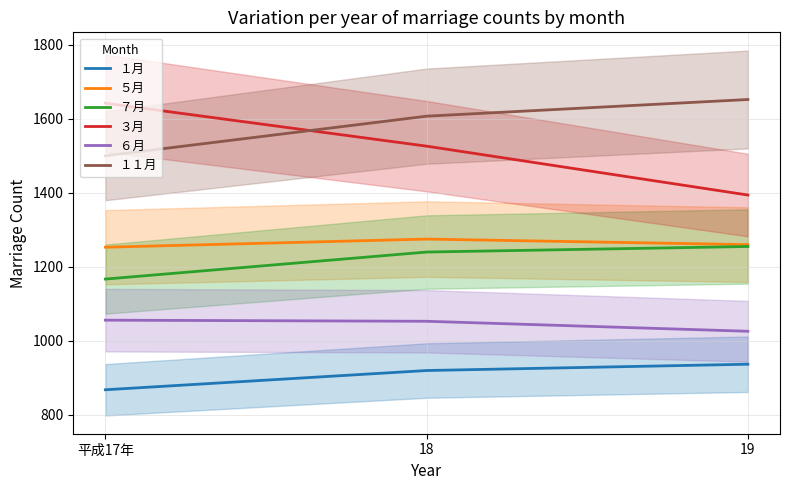

How many data points in ３月 are above 1526?

1